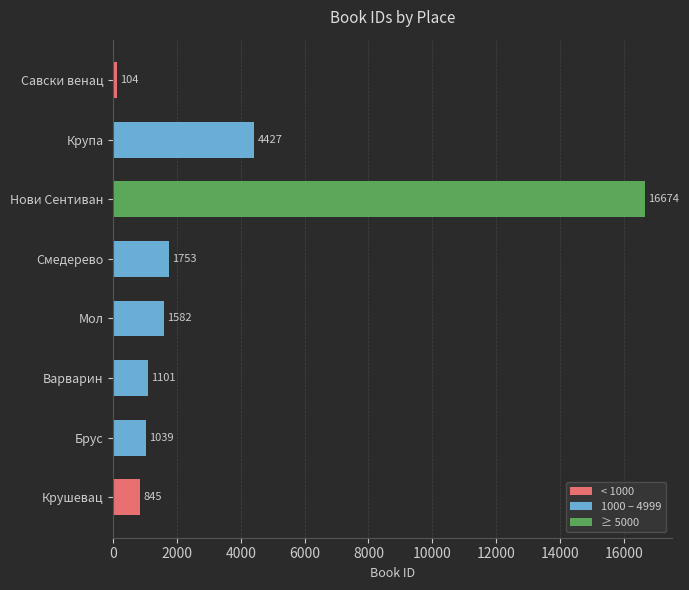

Are the bars horizontal?

Yes